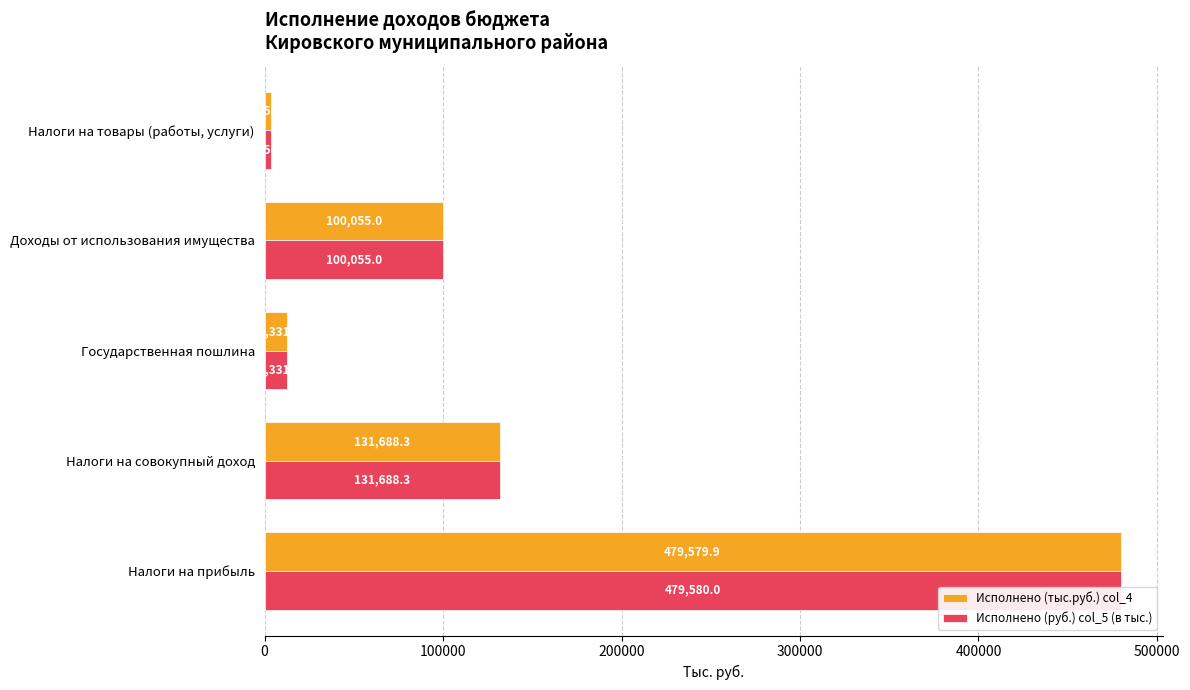

At how many categories does at least one series exceed 13360?

3